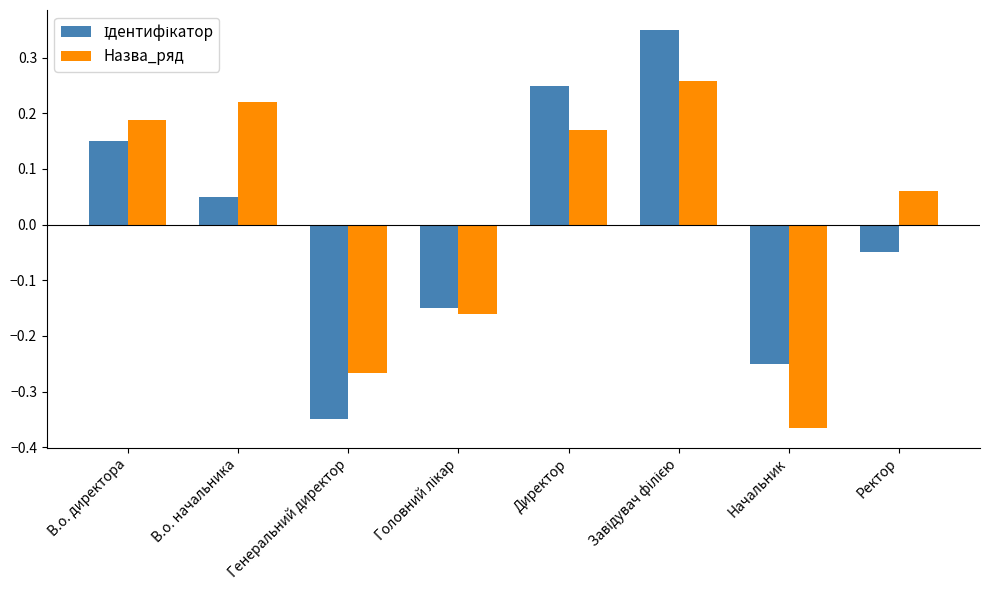

Are the bars horizontal?

No